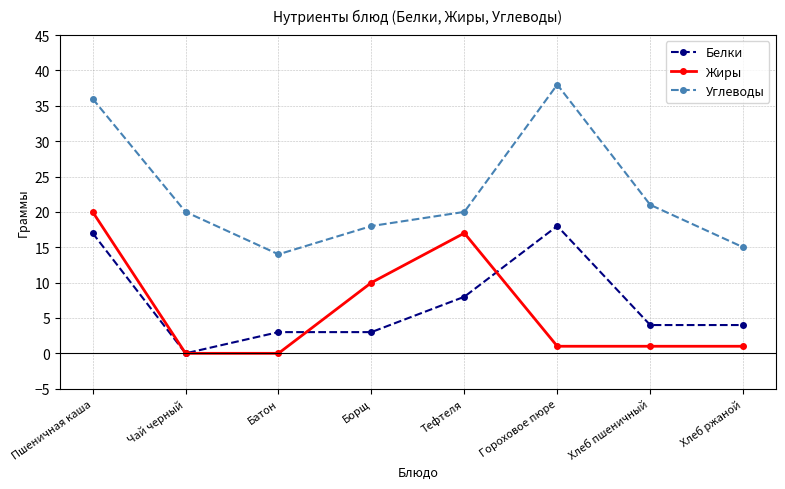

Where is Жиры nearest to the value 10?

Борщ